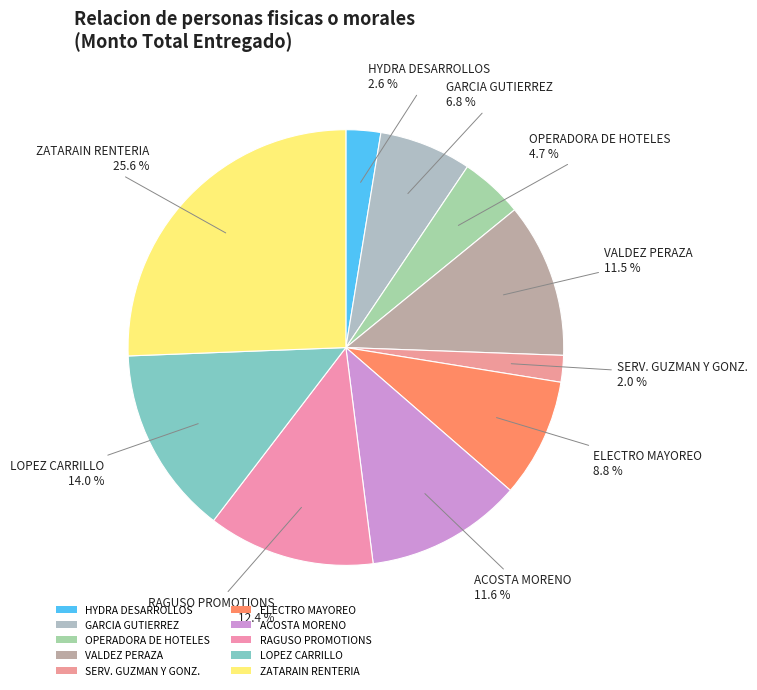

Rank the categories by value from highest to lowest.

ZATARAIN RENTERIA HEIDI MELISSA, LOPEZ CARRILLO VICTOR MANUEL, RAGUSO PROMOTIONS SA DE CV, ACOSTA MORENO FRANCISCO ARTURO, VALDEZ PERAZA IGNACIO, ELECTRO MAYOREO DE SINALOA, GARCIA GUTIERREZ MARICARMEN, OPERADORA DE HOTELES Y RESORT, HYDRA DESARROLLOS SAPI DE CV, SERVICIO GUZMAN Y GONZALEZ